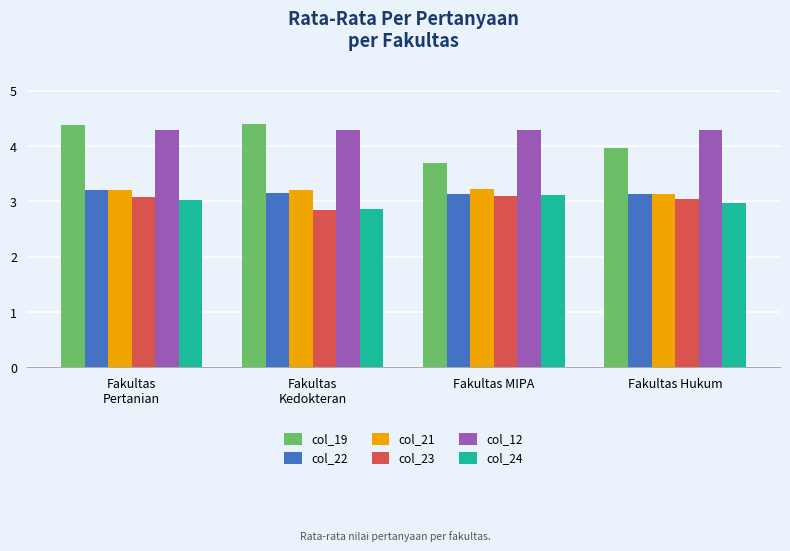

What is the sum of the col_21 values at Fakultas
Kedokteran and Fakultas
Pertanian?

6.4